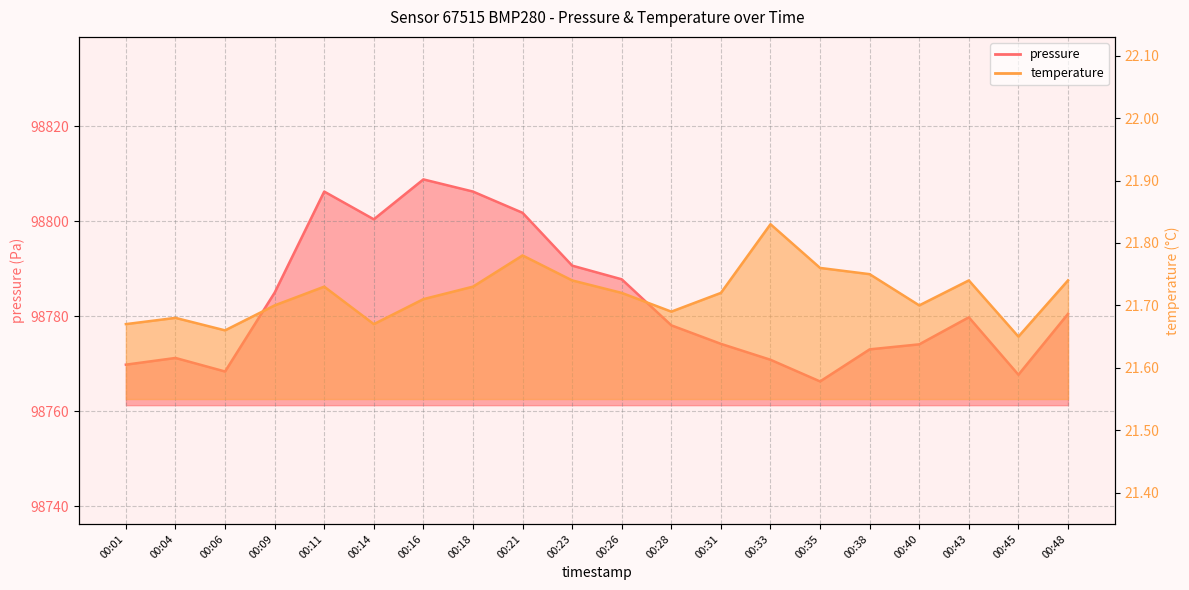

Reading left to right, list all the values displayed in this chart.

pressure: 98769.8	98771.2	98768.3	98784.9	98806.2	98800.4	98808.8	98806.2	98801.8	98790.6	98787.8	98778.1	98774.2	98770.8	98766.2	98773.0	98774.1	98779.8	98767.7	98780.5
temperature: 21.7	21.7	21.7	21.7	21.7	21.7	21.7	21.7	21.8	21.7	21.7	21.7	21.7	21.8	21.8	21.8	21.7	21.7	21.6	21.7